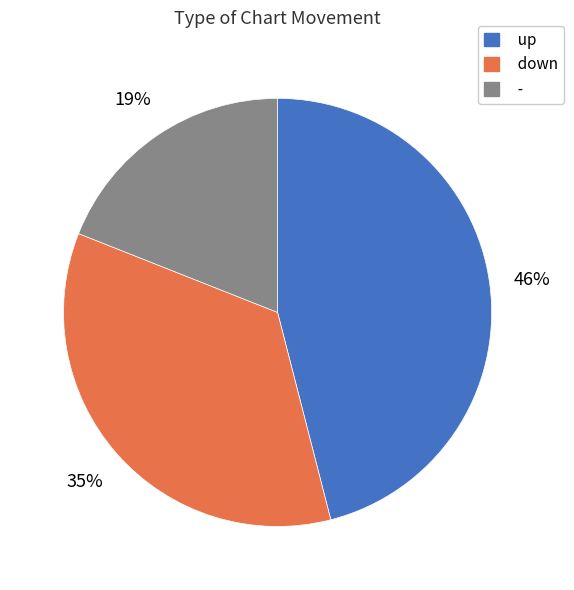

To the nearest percent, what is the difference between the down and - slice percentages?

16%